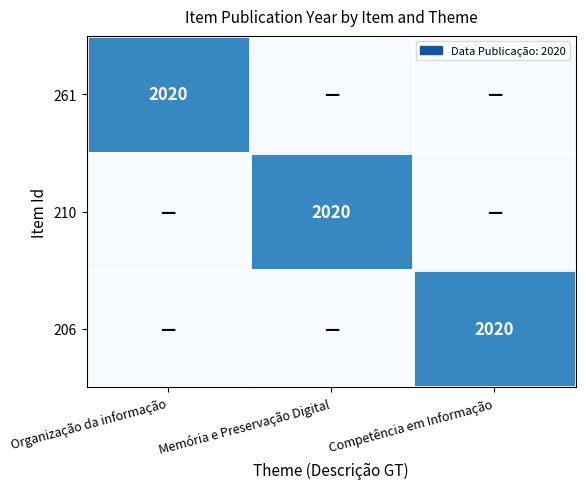

The value of 210 at Memória e Preservação Digital is 2020. True or false?

True